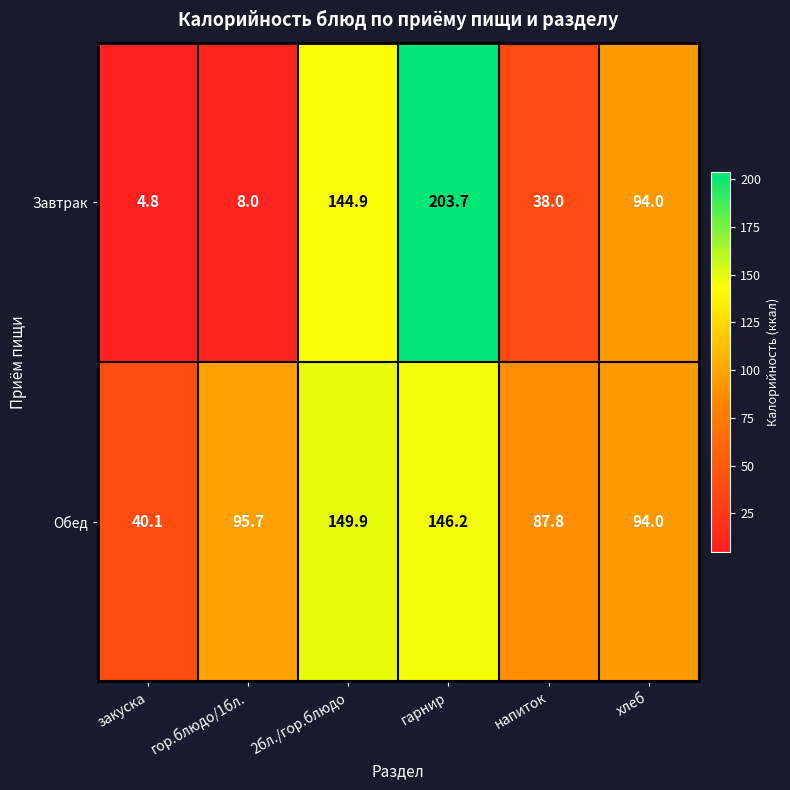

What is the smallest value displayed?

4.8